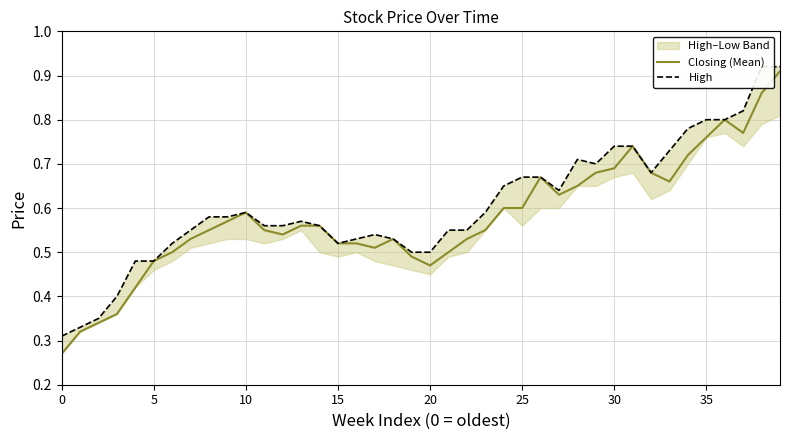

What is the smallest value displayed?

0.3